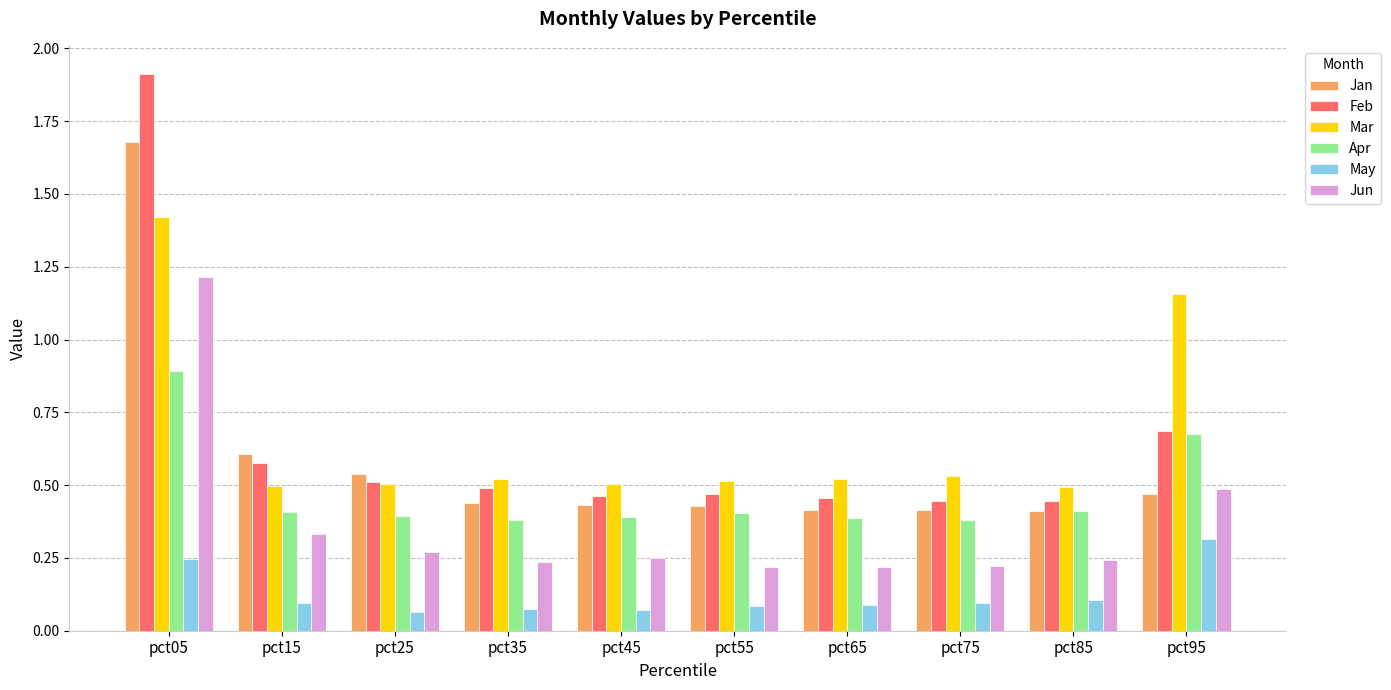

How many bars are there in total?

60